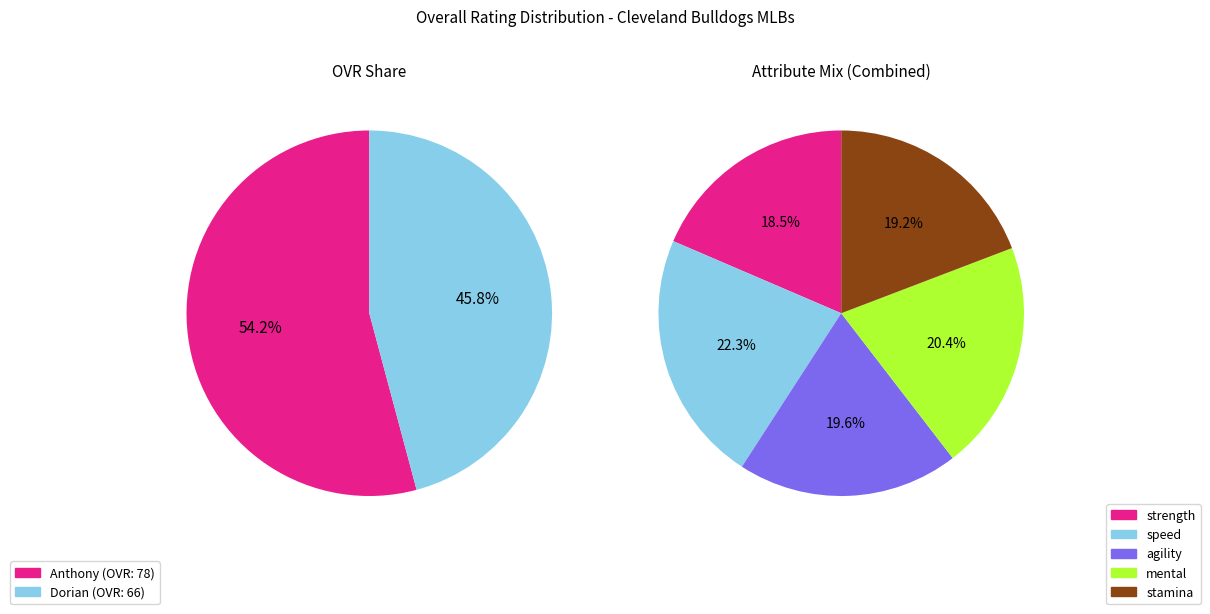

Which has a higher value, Dorian or Anthony?

Anthony